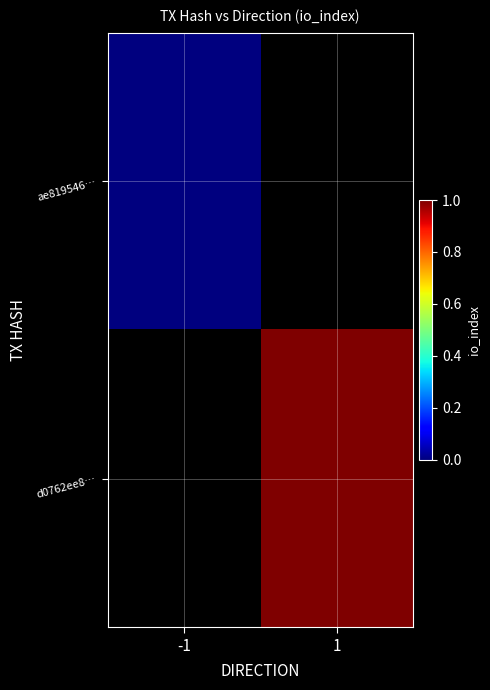

Is the value of ae819546… at -1 greater than the value of d0762ee8… at 1?

No